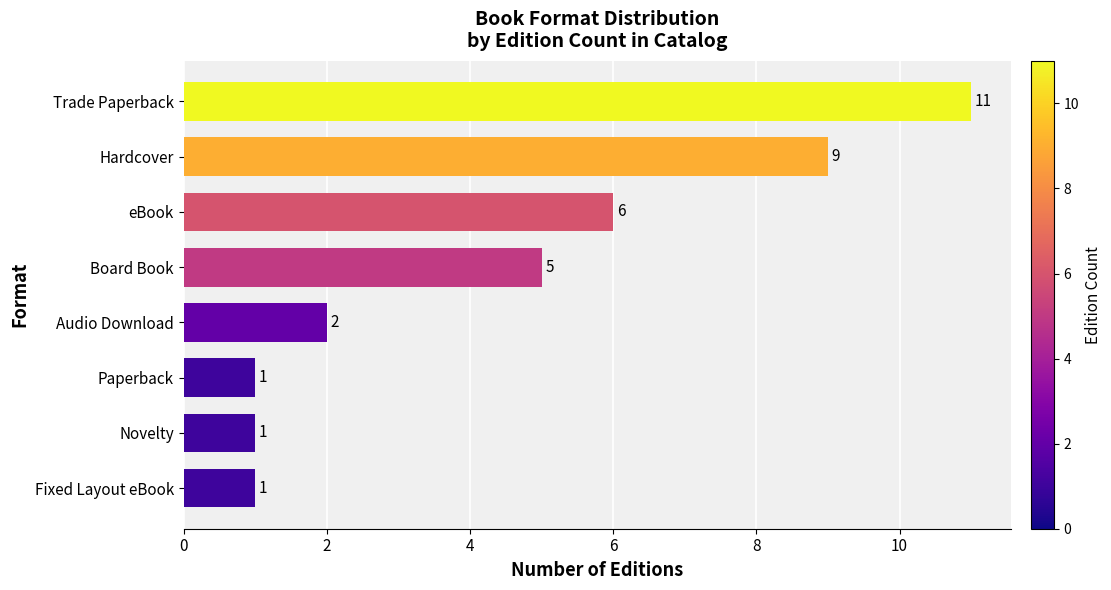

What is the change in value from Hardcover to Audio Download?

-7